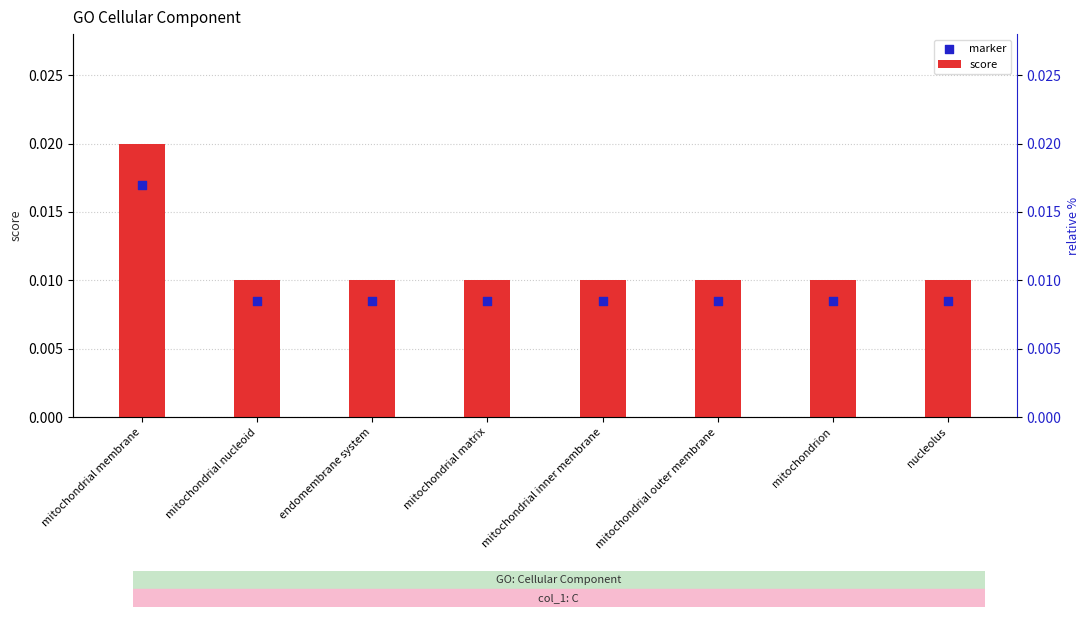

Which series has the largest total across all categories?

score